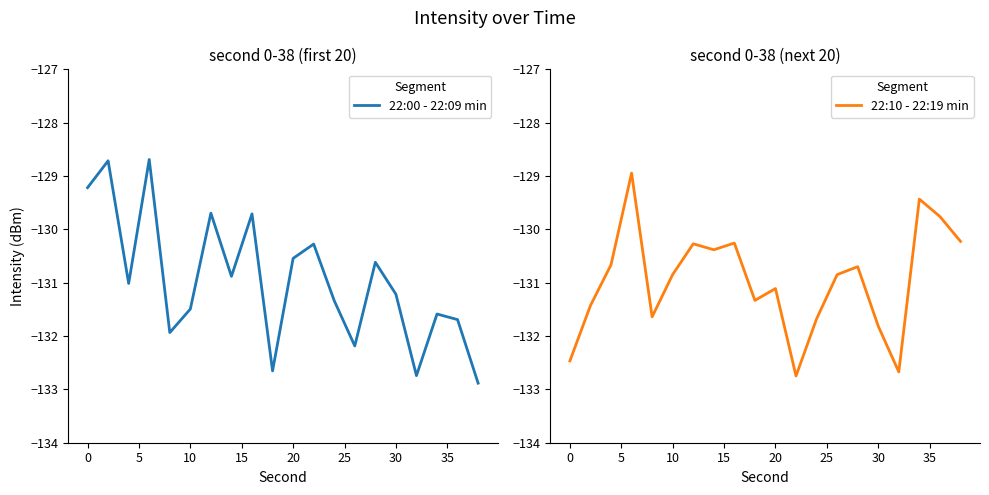

The 22:00 - 22:09 min series shows -34.9 at 10. True or false?

False